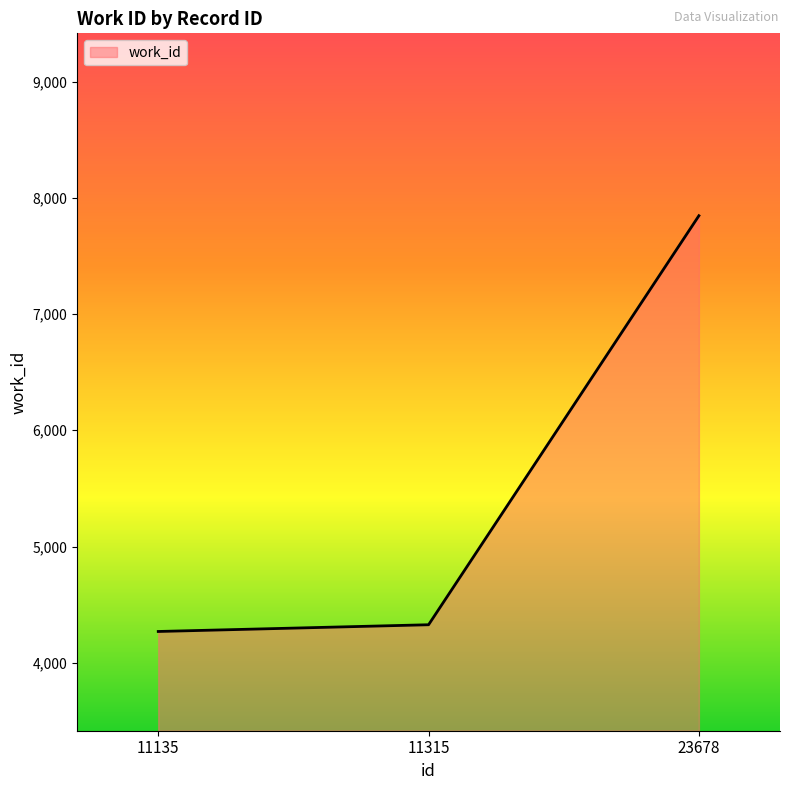

Count the number of categories in the chart.

3